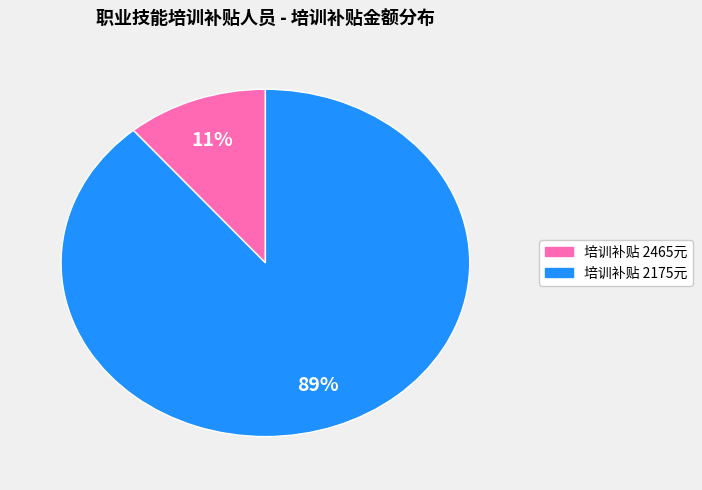

To the nearest percent, what is the difference between the largest and smallest slice percentages?

78%